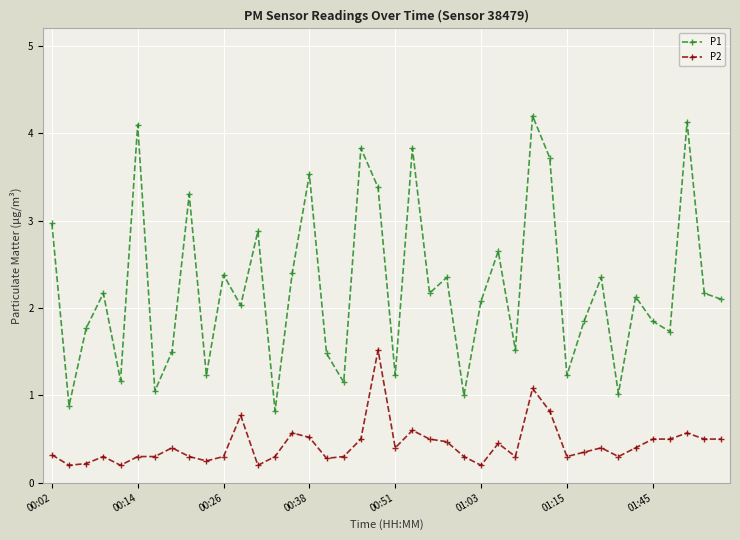

What is the value of the P2 point at the 15th from the left?

0.6